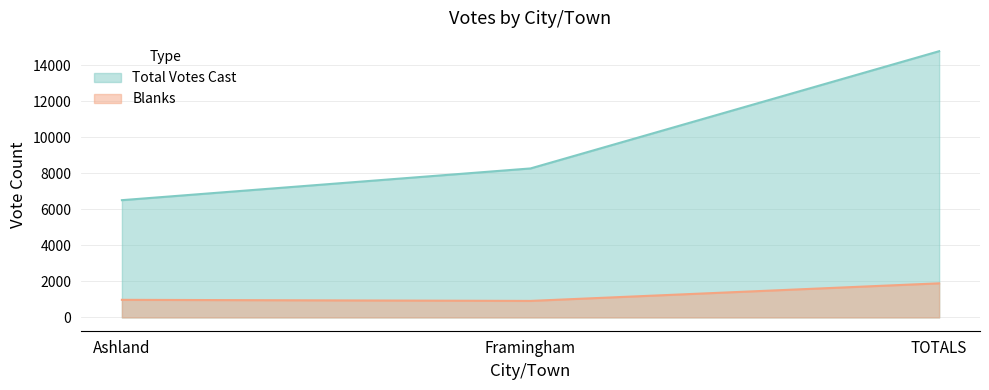

Rank the series by their maximum value, from lowest to highest.

Blanks, Total Votes Cast